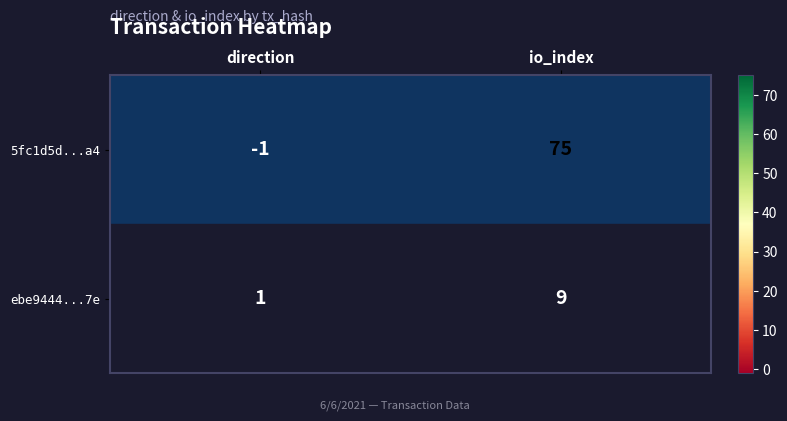

How many data points in ebe9444...7e are less than 9?

1